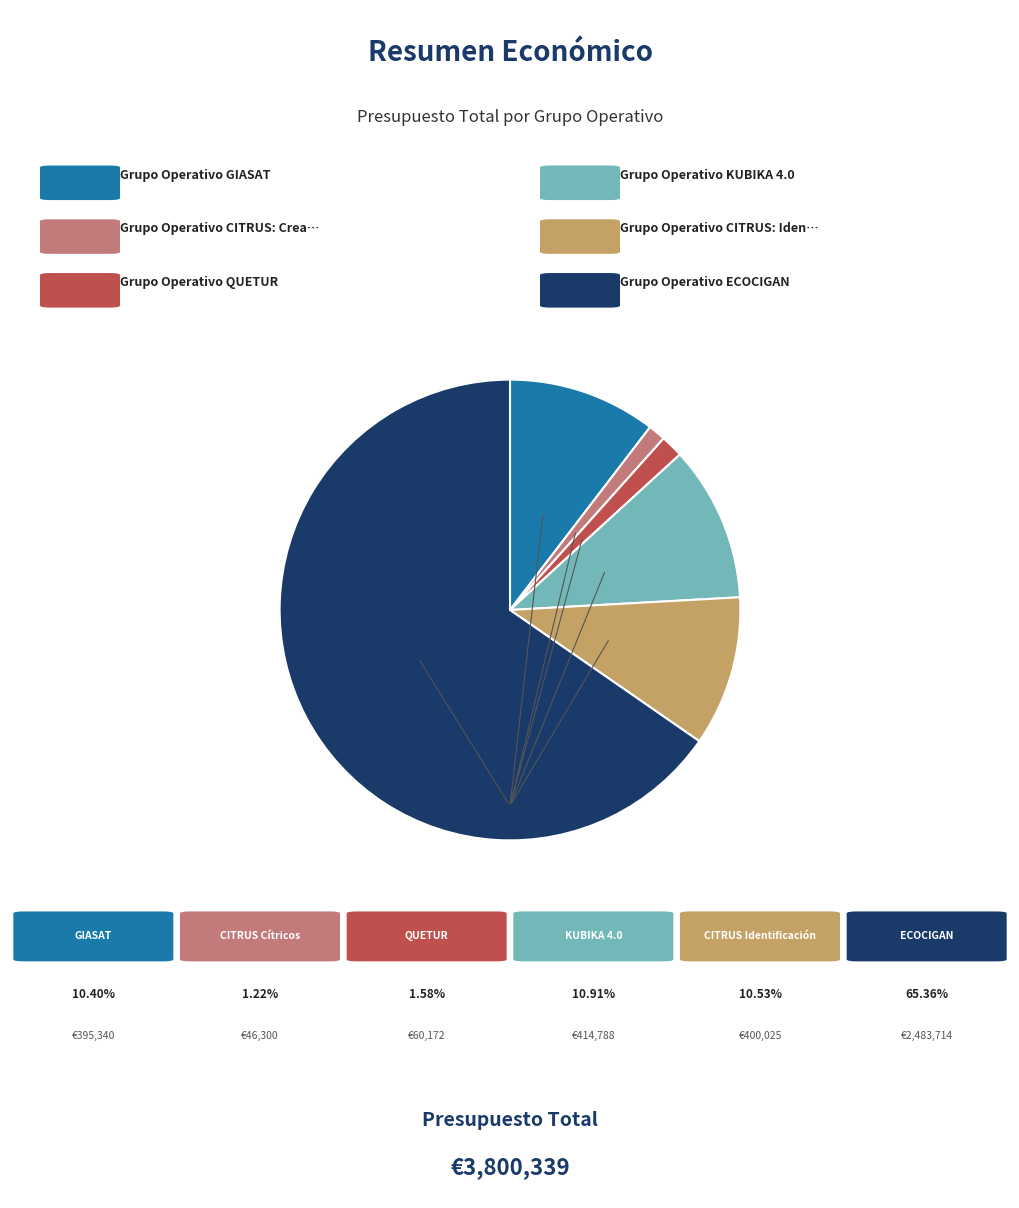

Is there any slice that represents more than half of the pie?

Yes